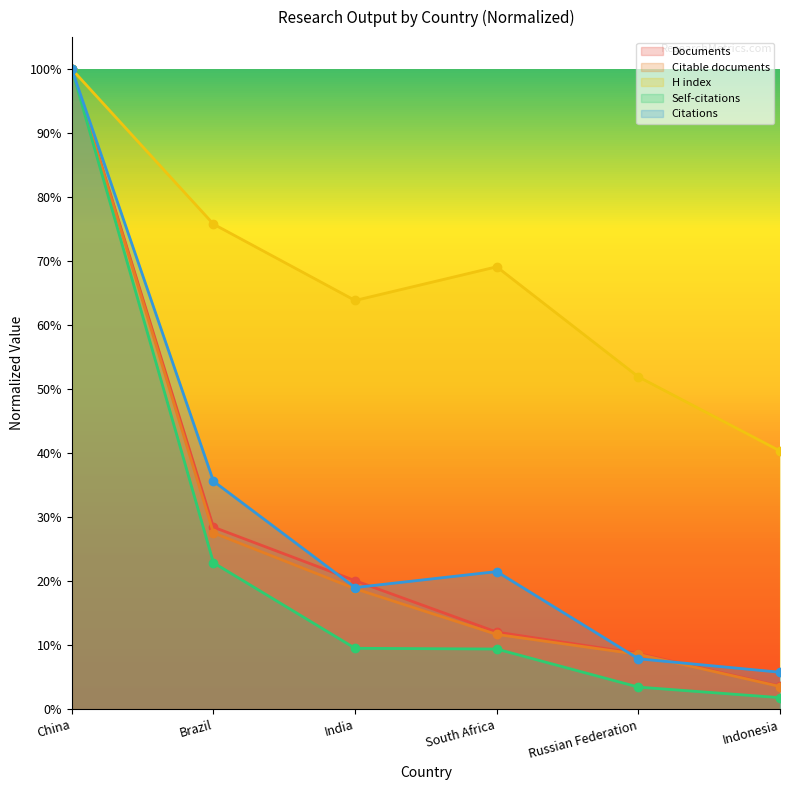

The Documents series shows 0.3 at Brazil. True or false?

True